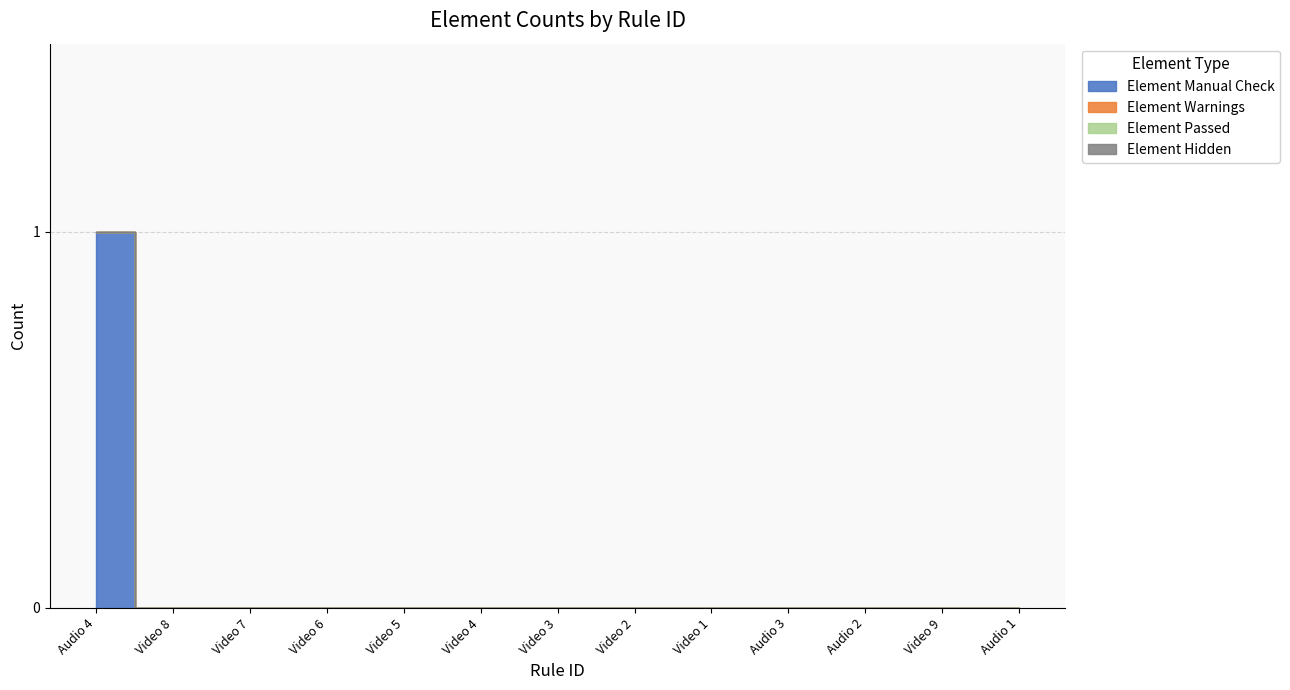

True or false: Element Hidden and Element Manual Check cross at least once.

False